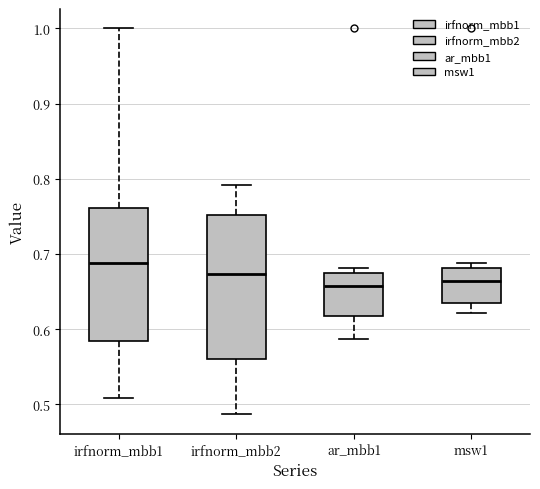

Which box has the highest median line?

irfnorm_mbb1